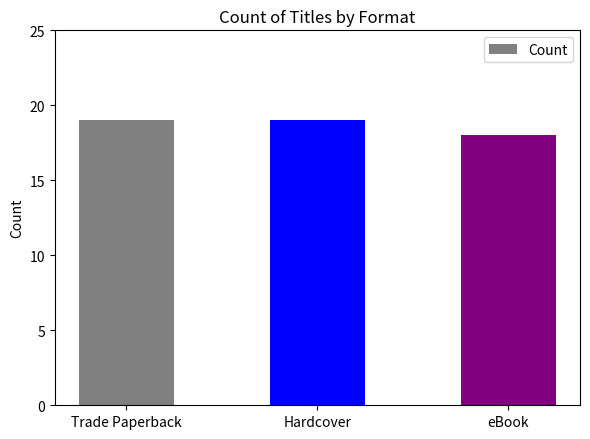

Is it true that the value at Trade Paperback is 19?

True